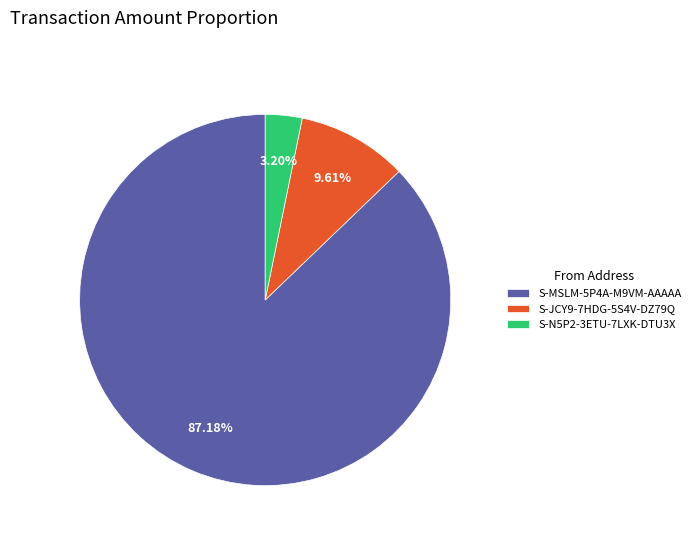

To the nearest percent, what percentage of the pie is S-JCY9-7HDG-5S4V-DZ79Q?

10%